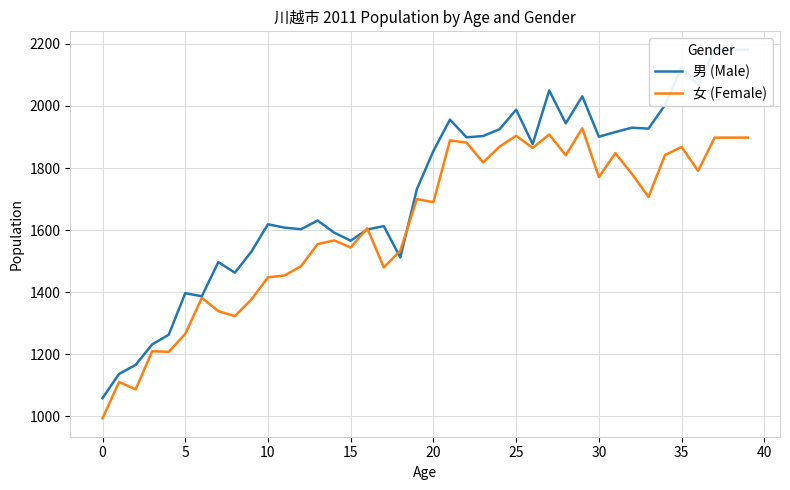

What is the difference between the highest and lowest values at 20?

131